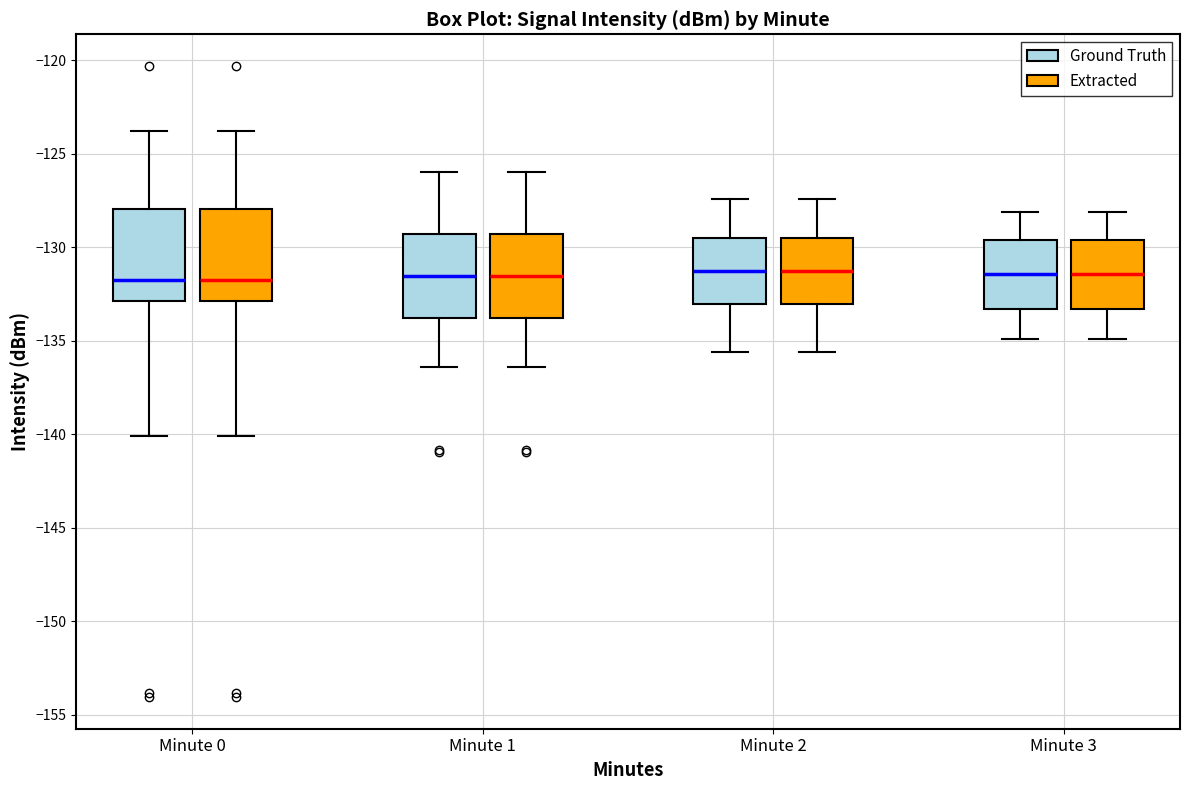

Reading left to right, read every box against the y-axis: the position of its median line, the range the box covers, and the ends of its whiskers. The values are not printed on the chart, so give them approximately, as read against the axis.

Minute 0 (Ground Truth): median -131.5, box -133.0 to -128.0, whiskers -140.0 to -124.0
Minute 0 (Extracted): median -131.5, box -133.0 to -128.0, whiskers -140.0 to -124.0
Minute 1 (Ground Truth): median -131.5, box -134.0 to -129.5, whiskers -136.5 to -126.0
Minute 1 (Extracted): median -131.5, box -134.0 to -129.5, whiskers -136.5 to -126.0
Minute 2 (Ground Truth): median -131.0, box -133.0 to -129.5, whiskers -135.5 to -127.5
Minute 2 (Extracted): median -131.0, box -133.0 to -129.5, whiskers -135.5 to -127.5
Minute 3 (Ground Truth): median -131.5, box -133.5 to -129.5, whiskers -135.0 to -128.0
Minute 3 (Extracted): median -131.5, box -133.5 to -129.5, whiskers -135.0 to -128.0